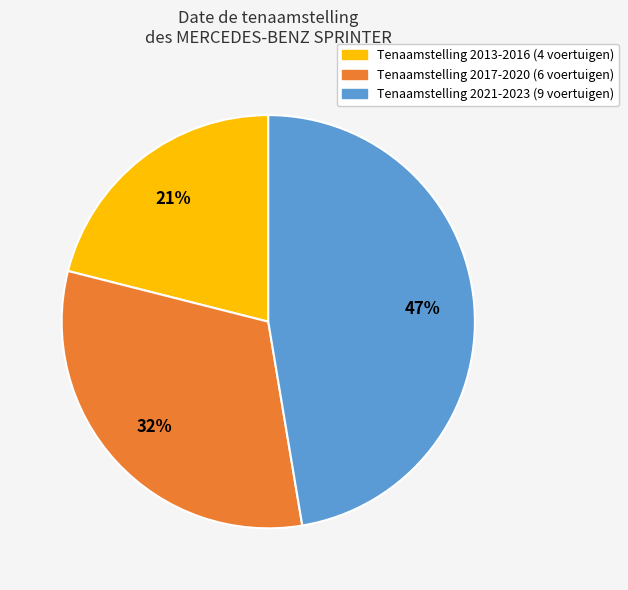

Is there any slice that represents more than half of the pie?

No